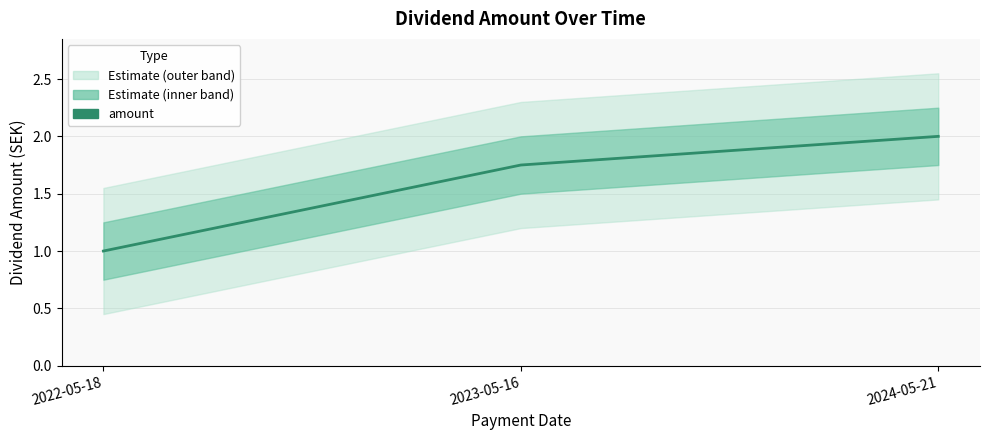

List the labels in order of value, smallest first.

2022-05-18, 2023-05-16, 2024-05-21